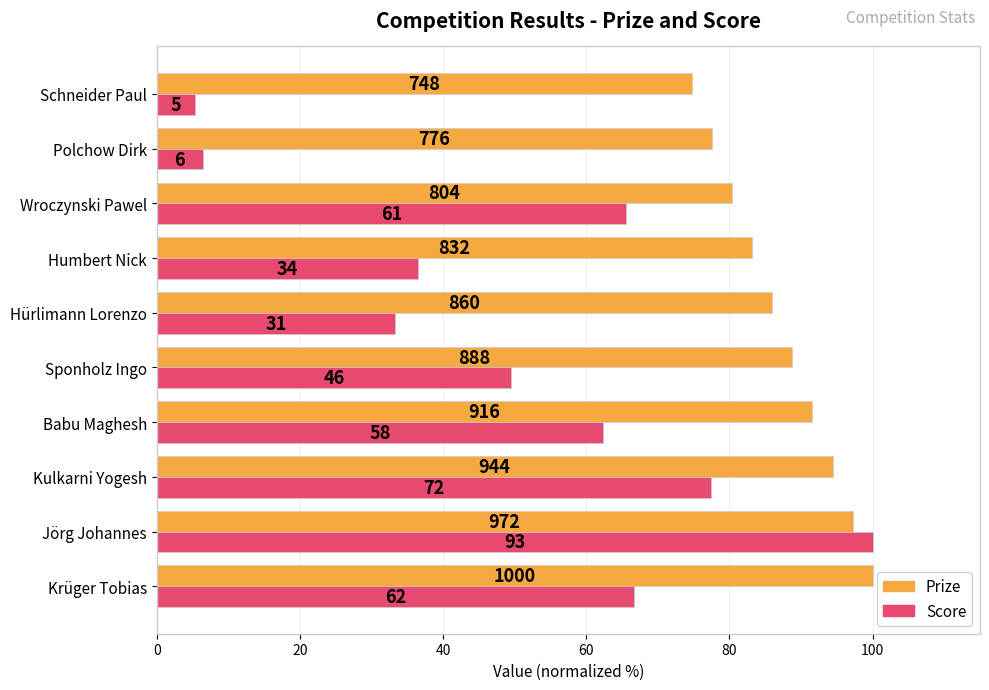

Are the bars horizontal?

Yes